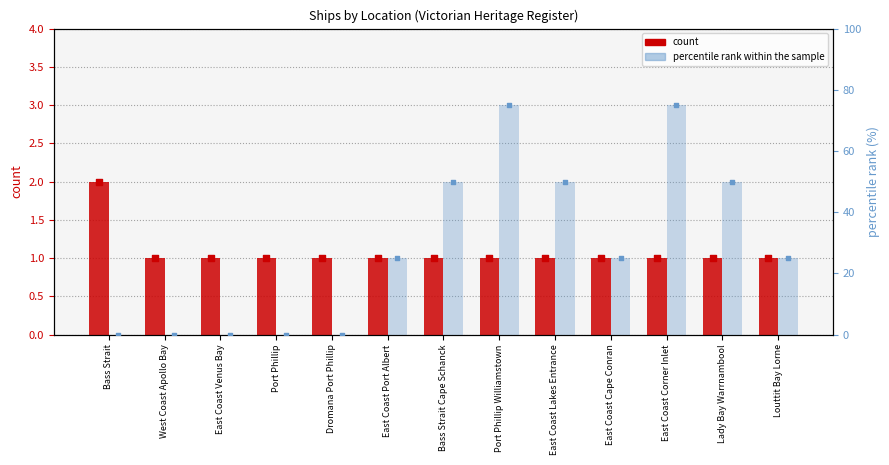

What are all the series names shown in the legend?

count, percentile rank within the sample